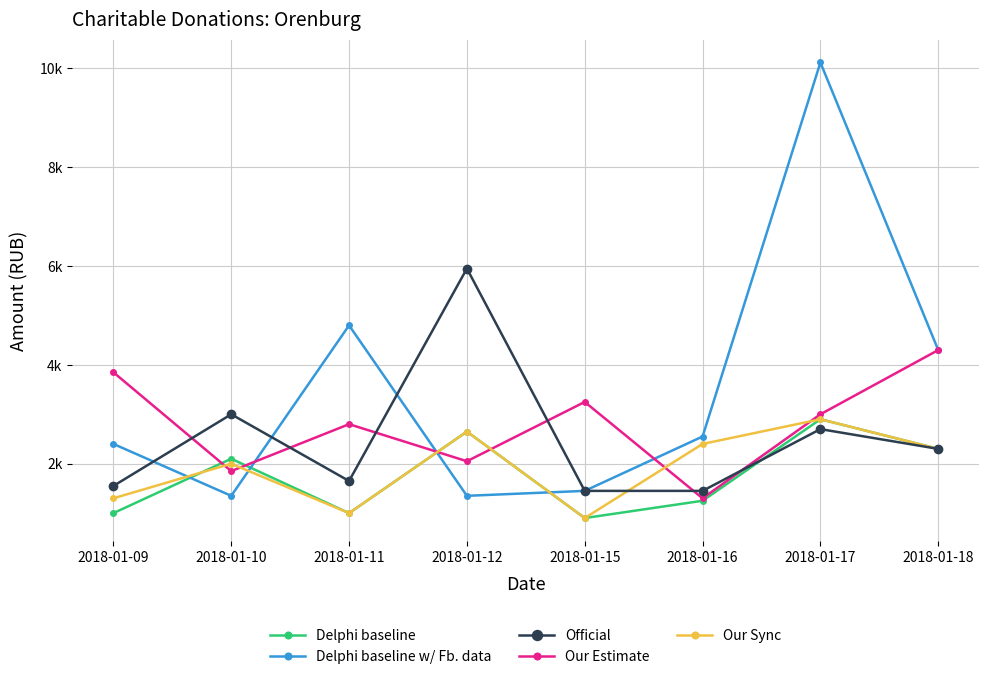

Which series has the largest total across all categories?

Delphi baseline w/ Fb. data